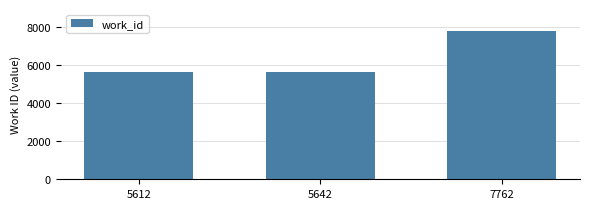

What is the difference between the maximum and minimum values?

2150